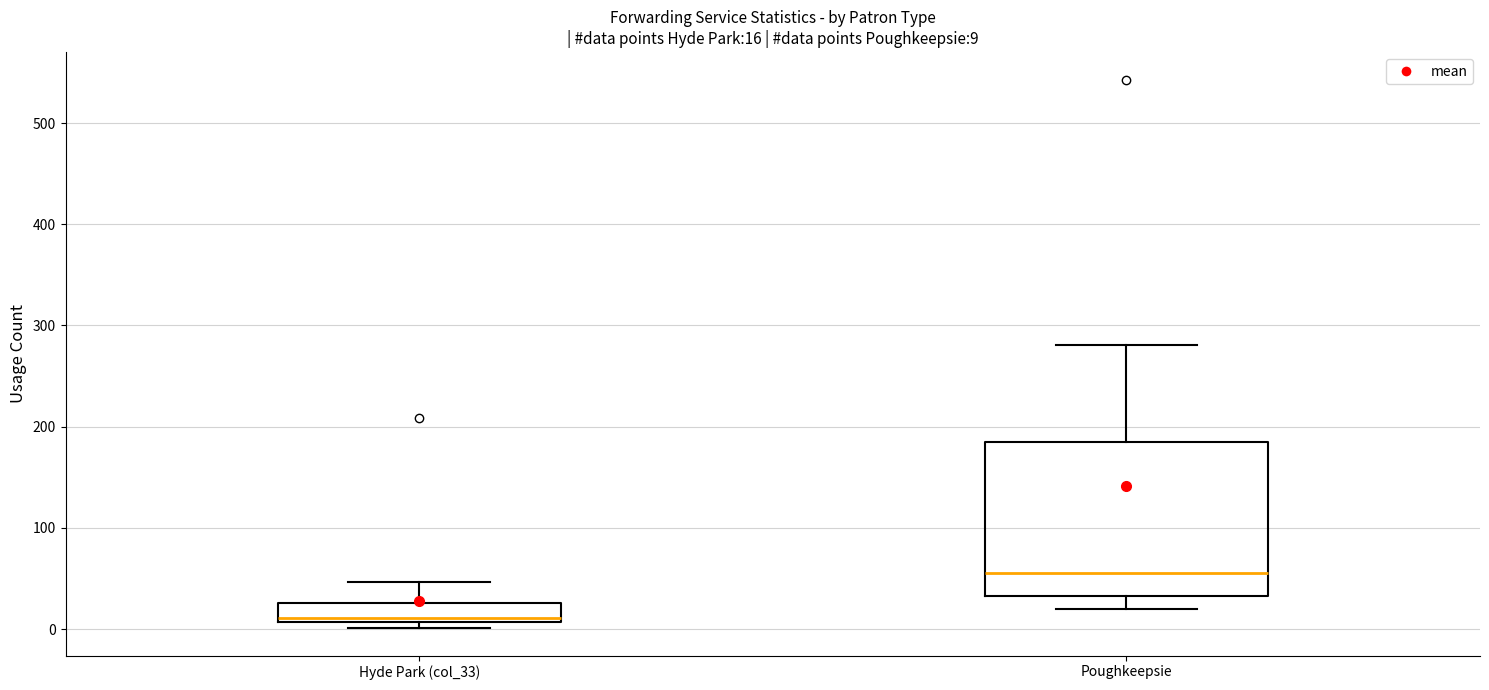

Which box is the tallest, from its lower edge to its upper edge?

Poughkeepsie